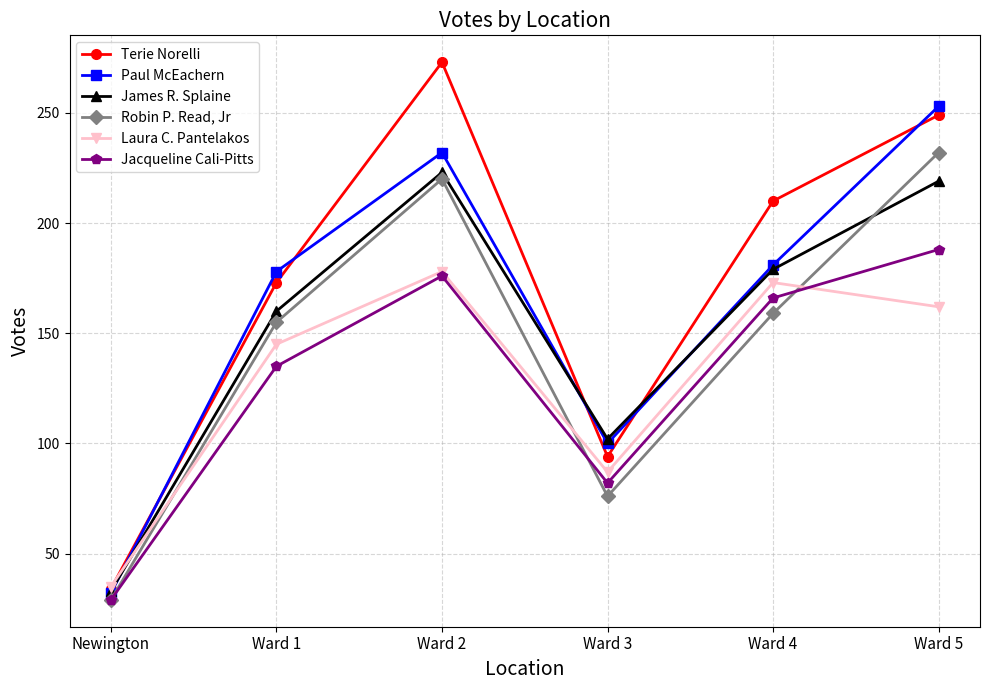

The value of Paul McEachern at Newington is 32. True or false?

True